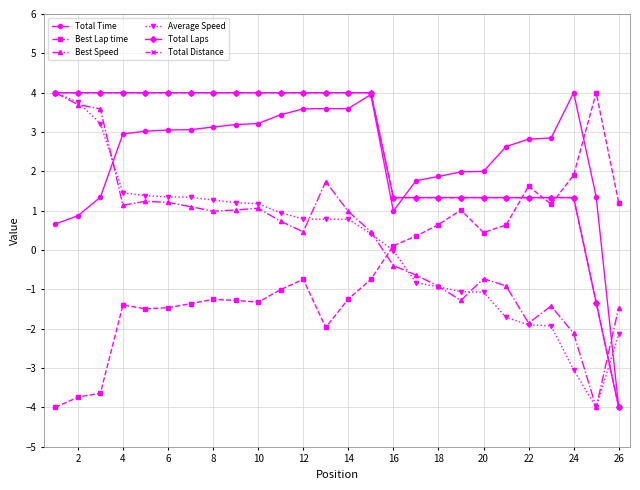

Which label corresponds to the smallest value in the chart?

26